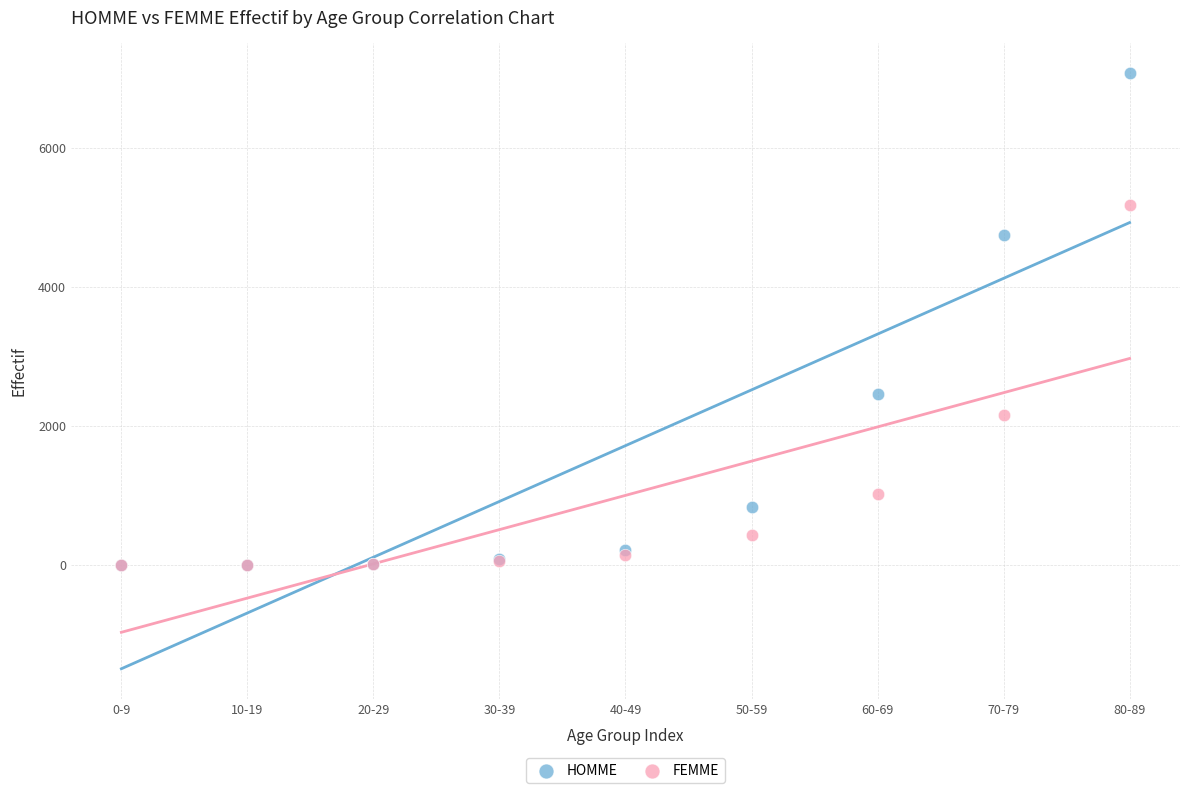

Which series has the largest Y range (max minus min)?

HOMME